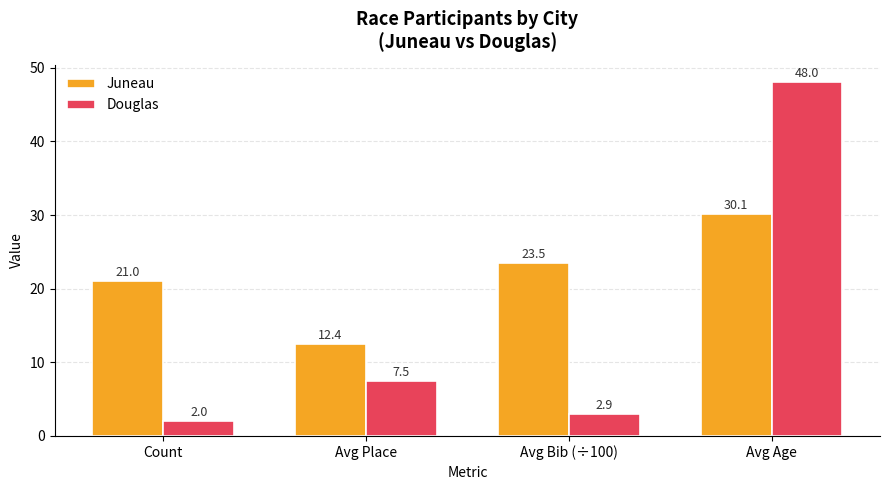

What is the label of the 2nd bar from the left?

Avg Place